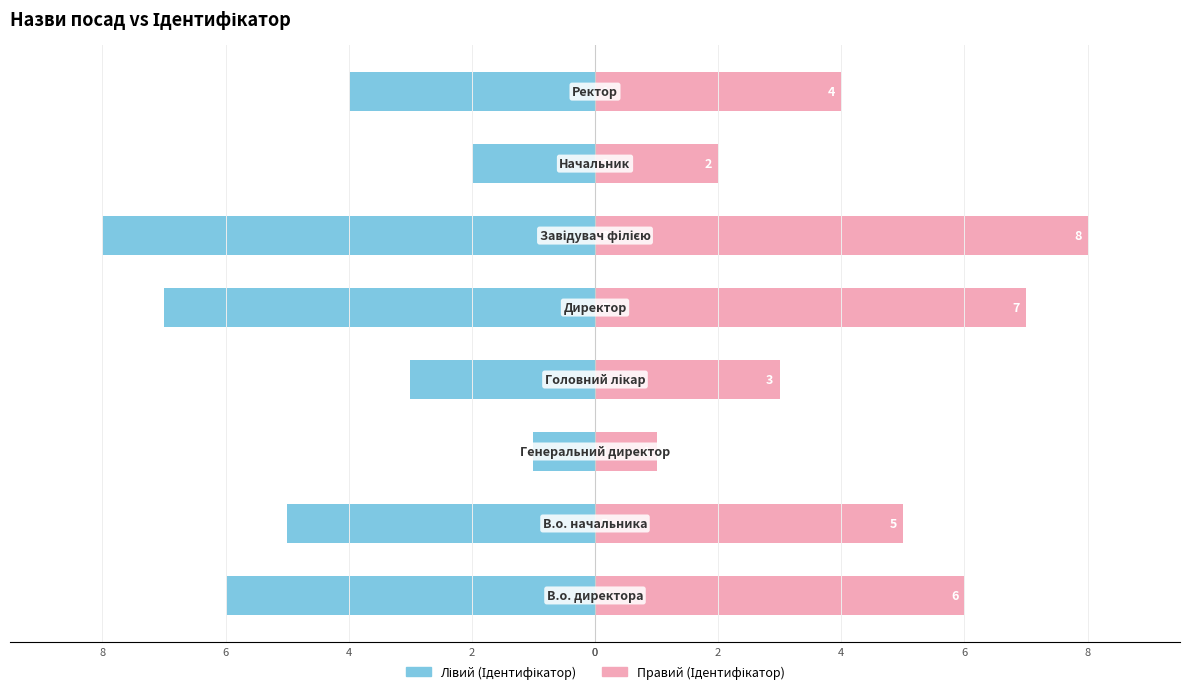

What is the sum of all Правий (Ідентифікатор) values?

36